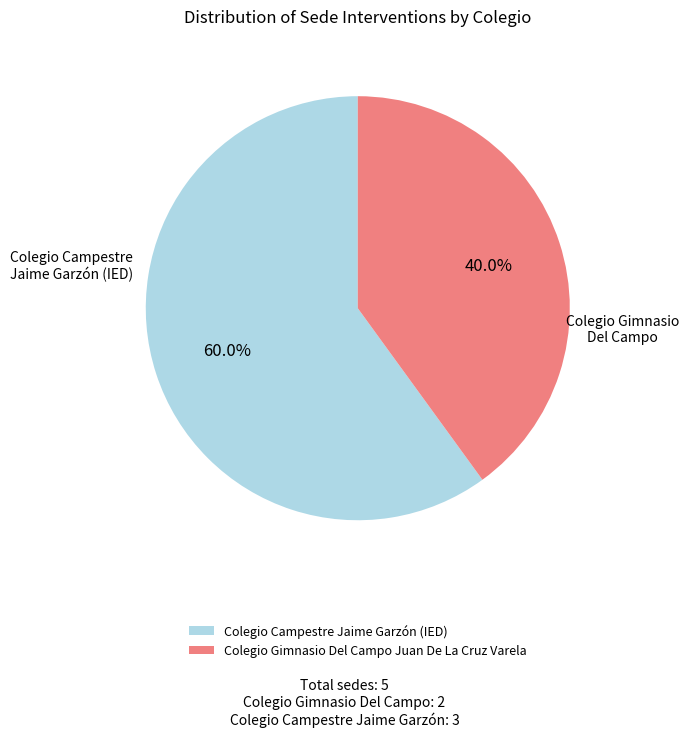

Rank the categories by value from lowest to highest.

Colegio Gimnasio Del Campo Juan De La Cruz Varela, Colegio Campestre Jaime Garzón (IED)